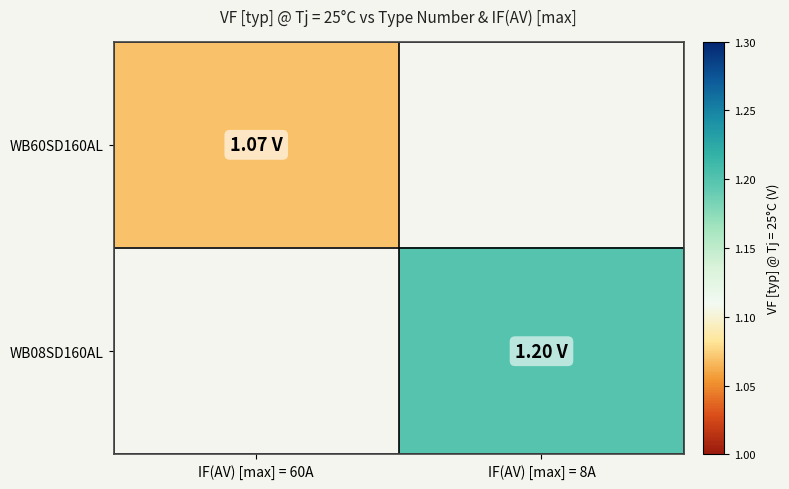

At how many categories does at least one series exceed 1?

2